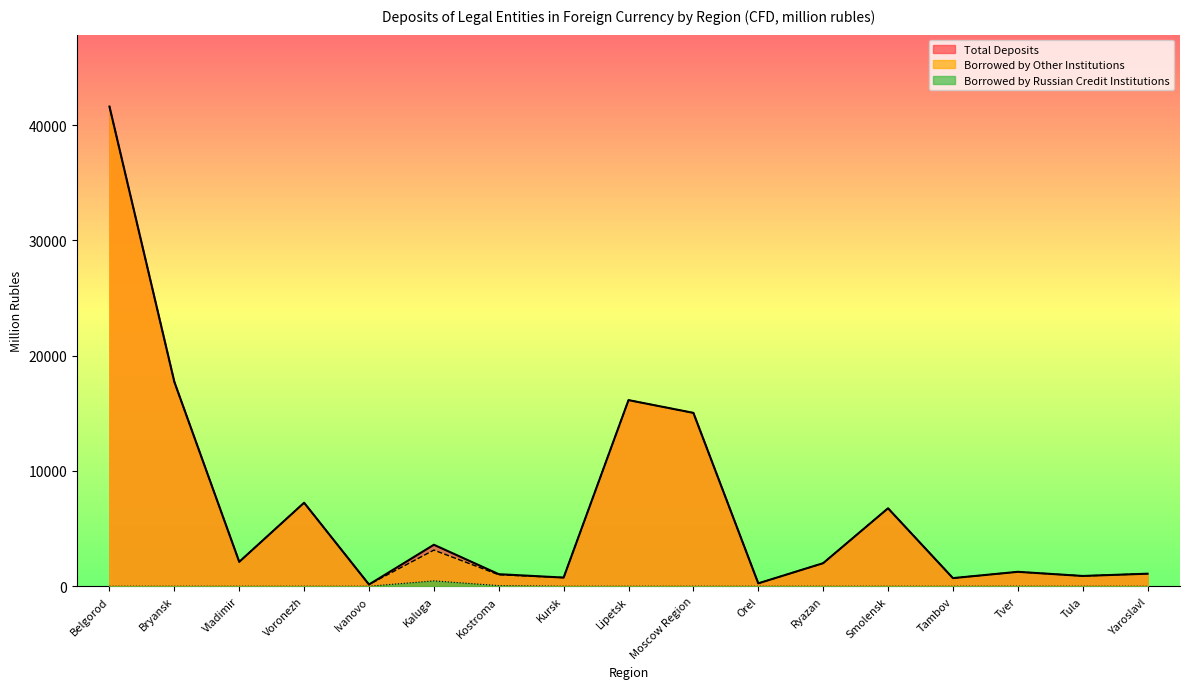

Rank the categories by Borrowed by Other Institutions value from highest to lowest.

Belgorod, Bryansk, Lipetsk, Moscow Region, Voronezh, Smolensk, Kaluga, Vladimir, Ryazan, Tver, Yaroslavl, Kostroma, Tula, Kursk, Tambov, Orel, Ivanovo